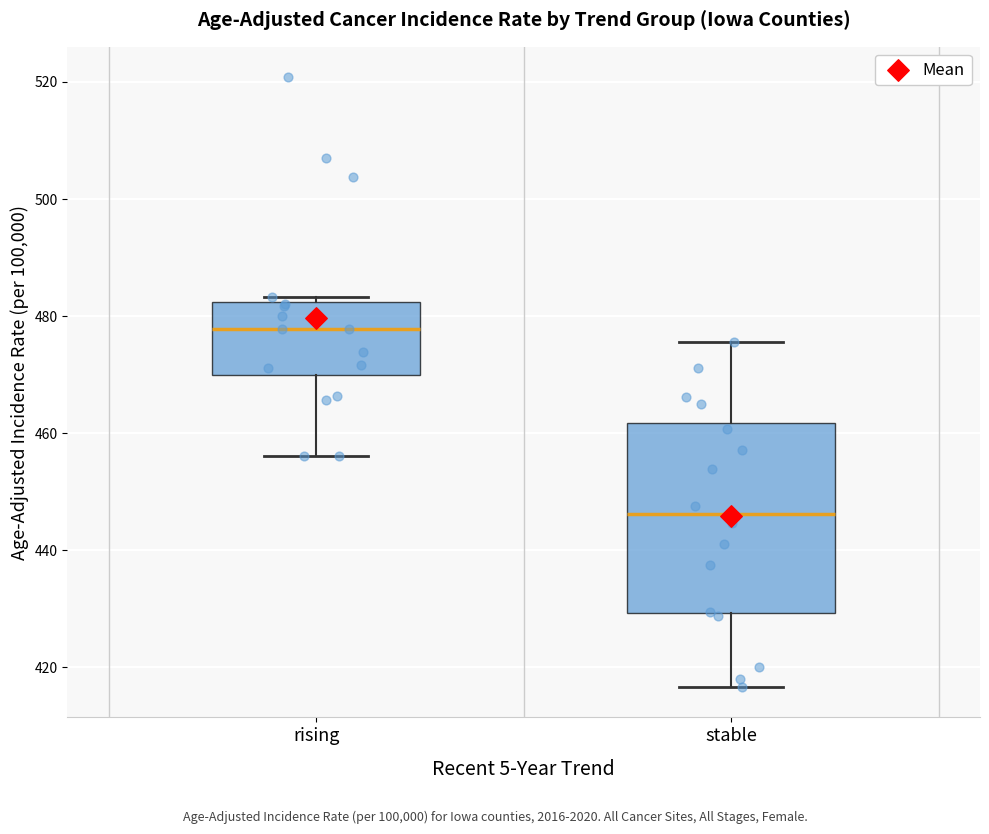

Reading left to right, transcribe this box plot: for each box, give where its median line is, the range the box spans, and where its two whiskers end, as read against the y-axis. The values are not printed on the chart, so give them approximately, as read against the axis.

rising: median 478, box 470 to 482, whiskers 456 to 484
stable: median 446, box 430 to 462, whiskers 416 to 476